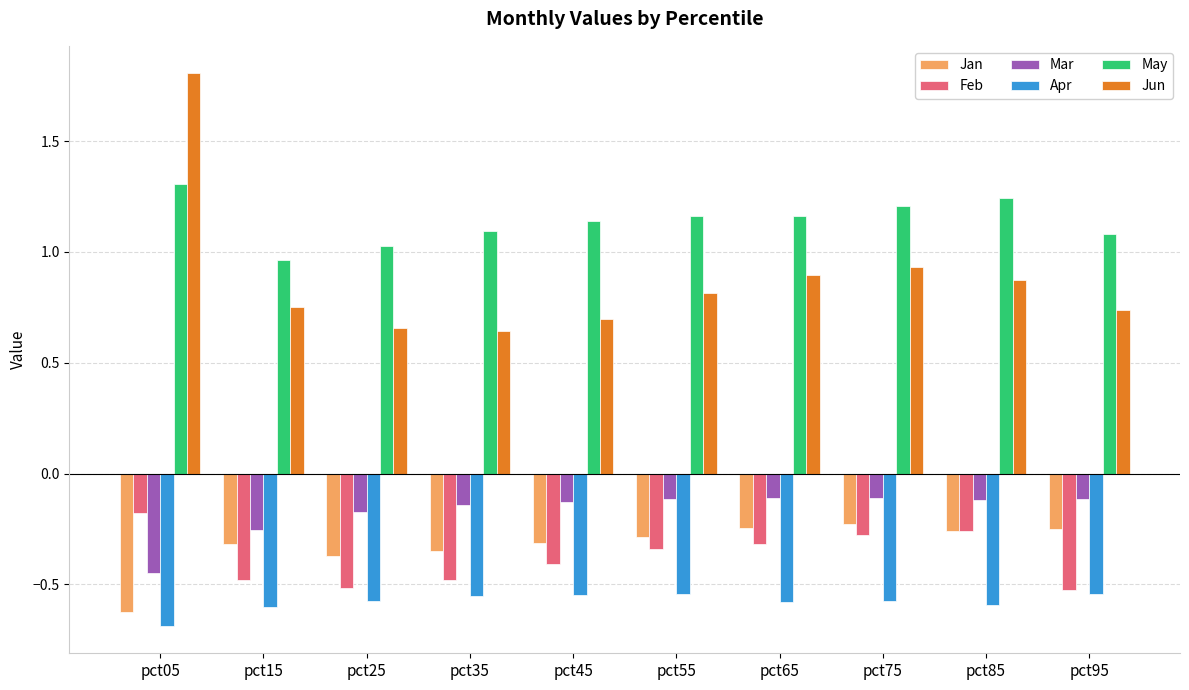

What is the difference between the maximum and second lowest values in the Mar series?

0.1